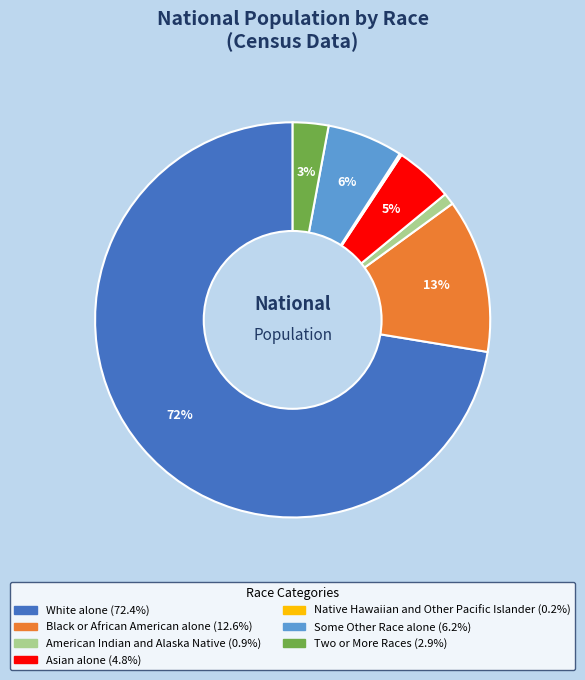

What is the largest slice in the pie chart?

White alone